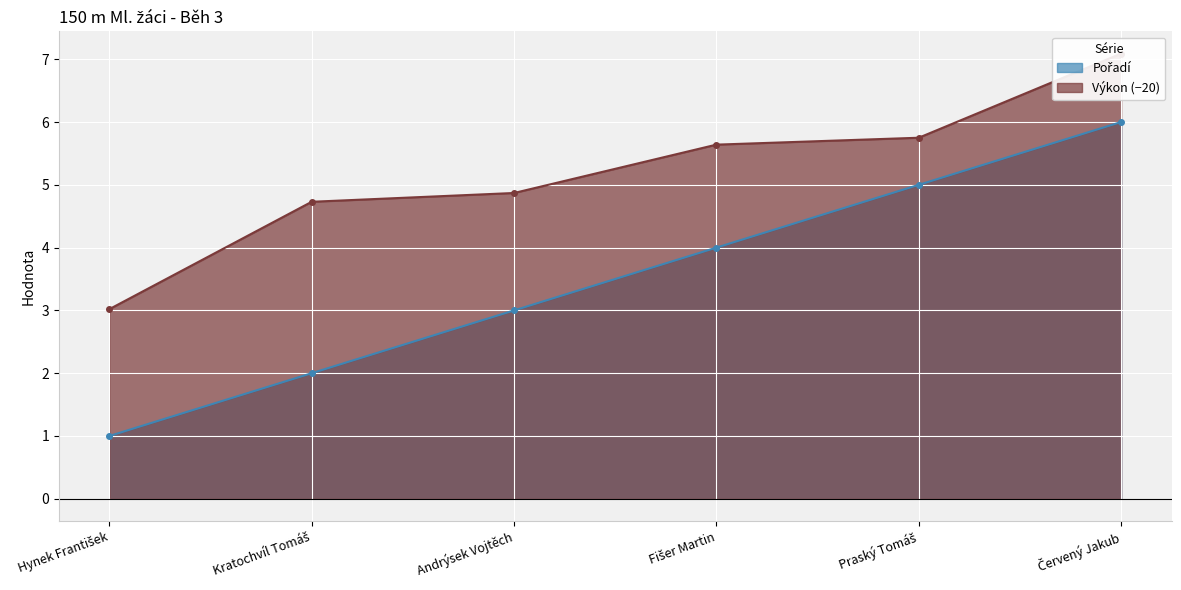

Rank the series by their average value, from lowest to highest.

Pořadí, Výkon